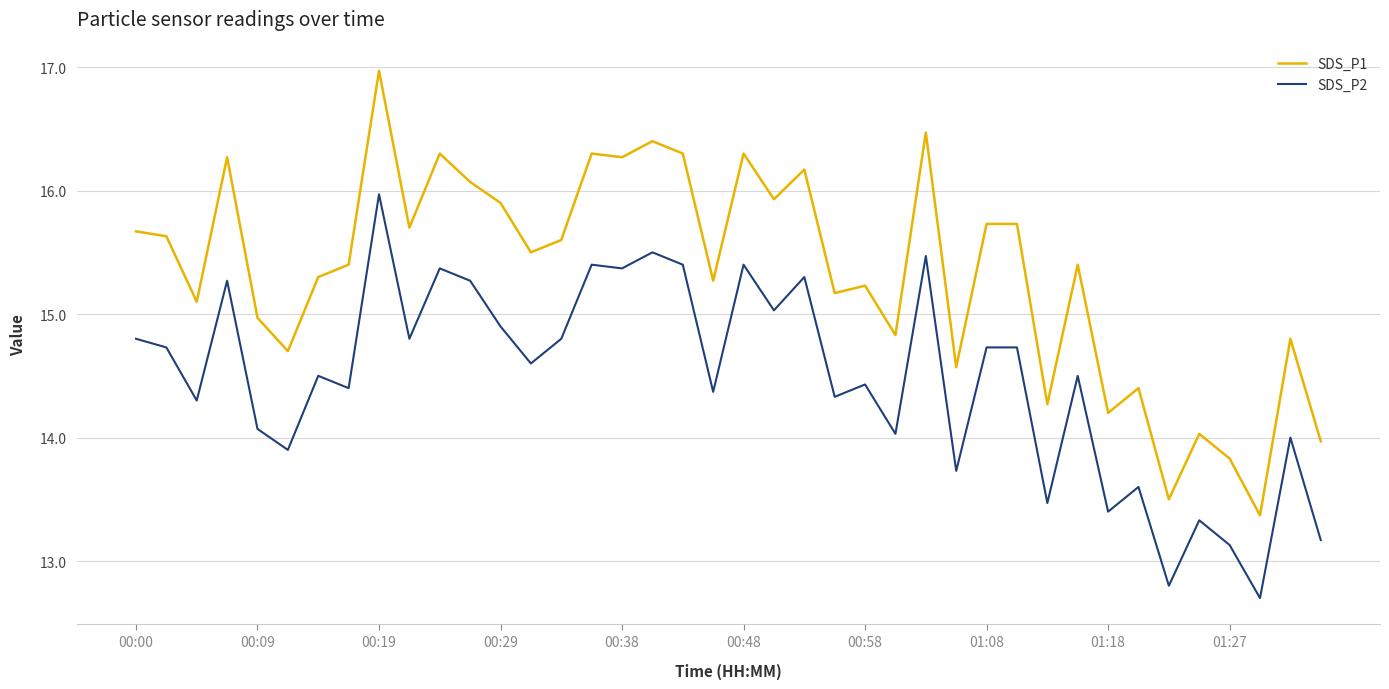

True or false: SDS_P2 has more than 2 points higher than both neighbors.

True